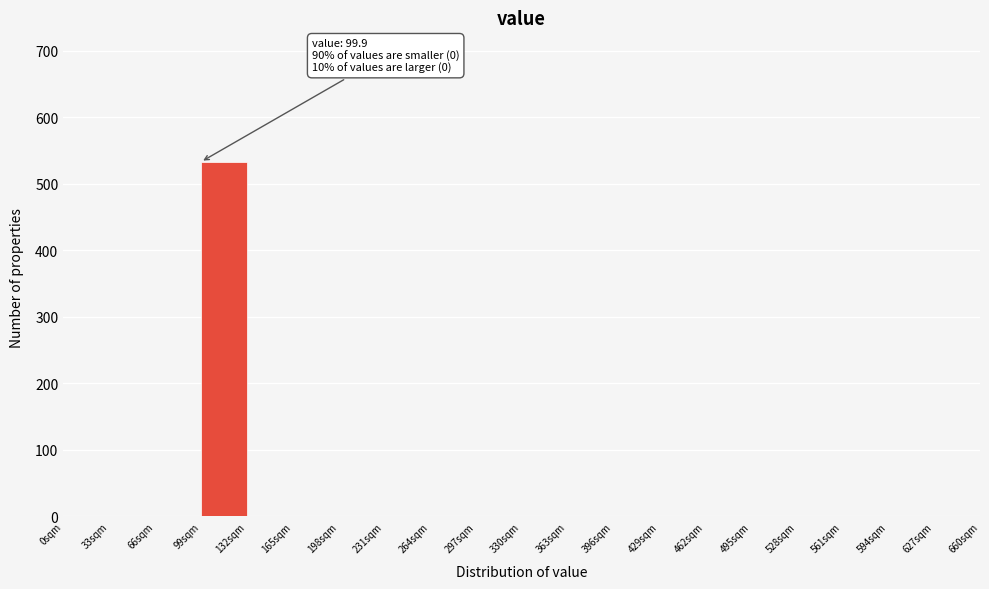

Over which range of the x-axis is the bar tallest?

99 to 132